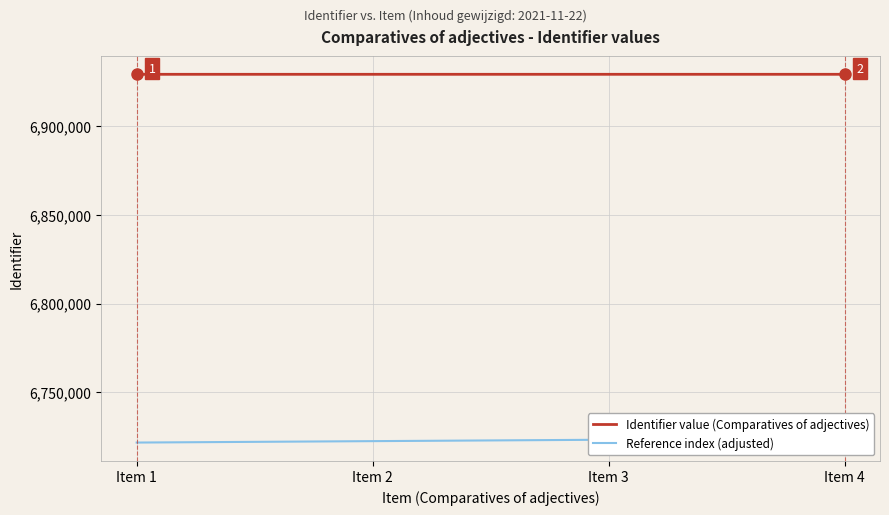

Between Item 1 and Item 4, which series saw the biggest shift?

Reference index (adjusted)